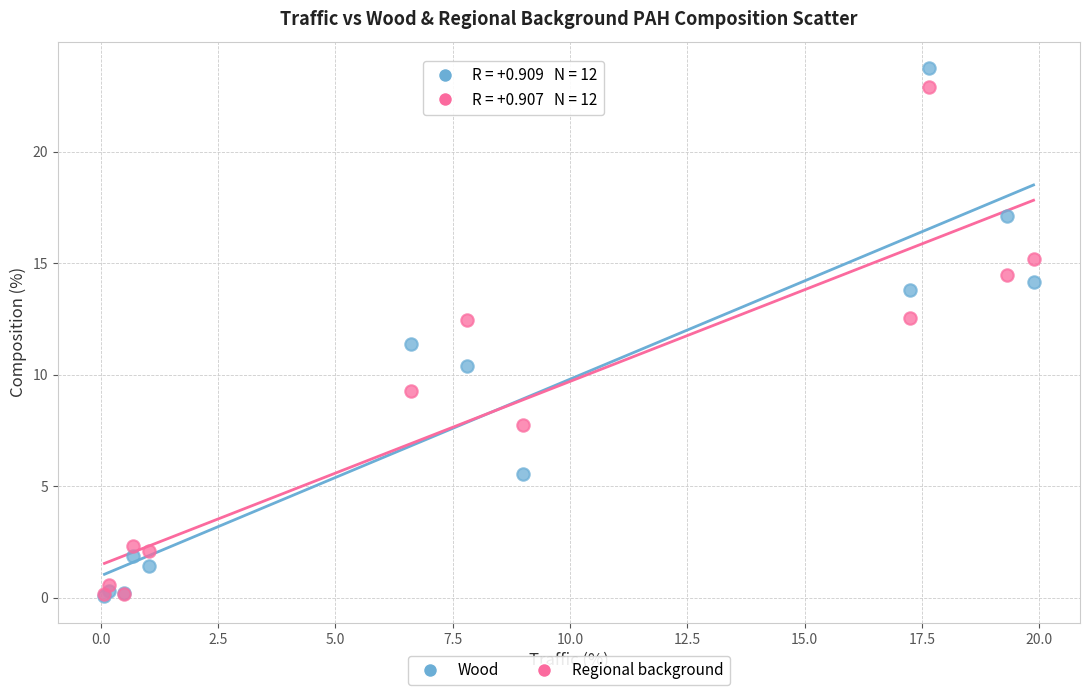

Which series reaches the maximum Y coordinate?

Wood